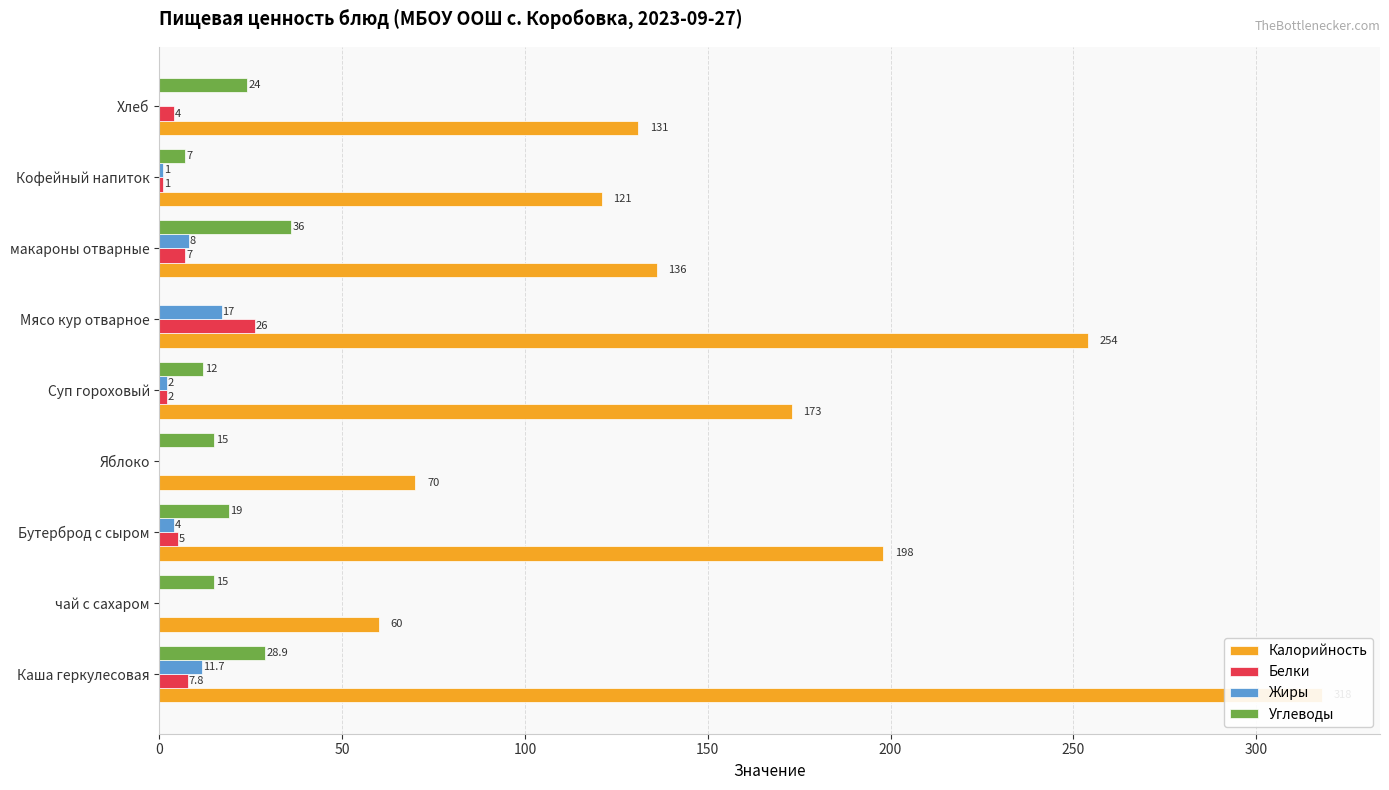

What position from the right is Каша геркулесовая?

9